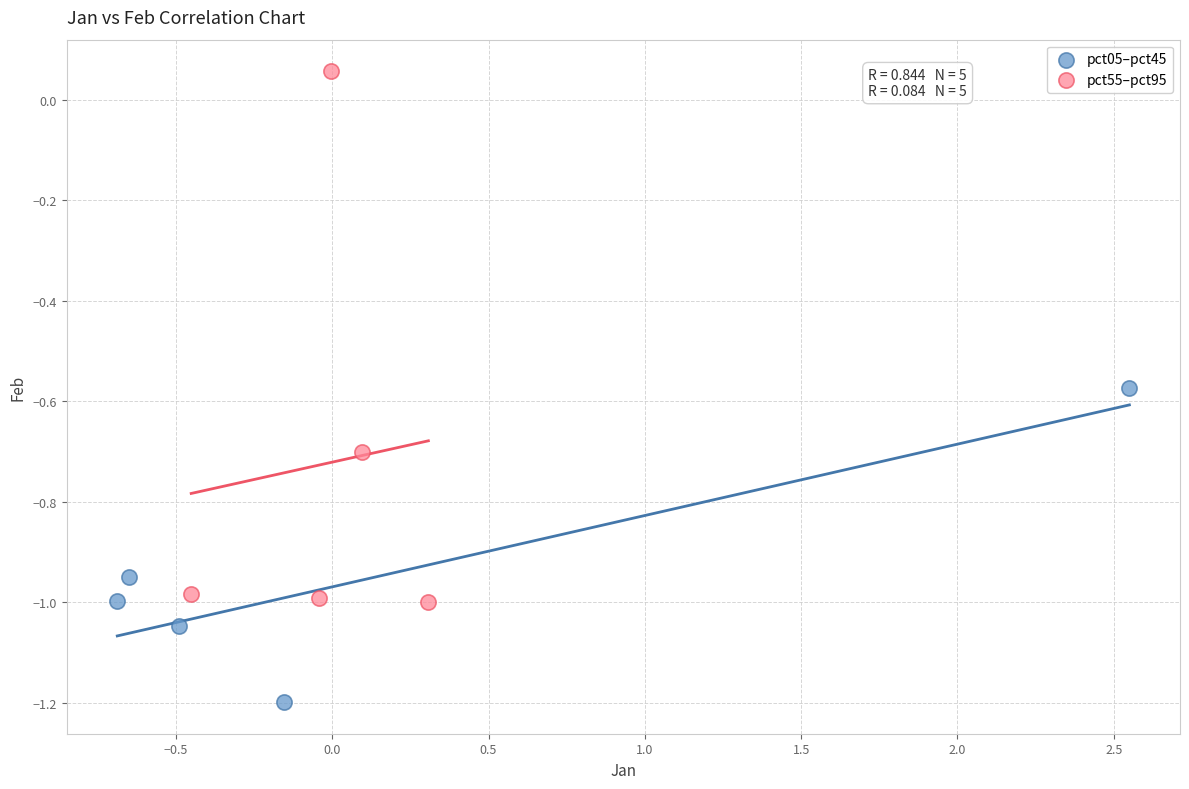

Which series has the widest spread of Y values?

pct55–pct95